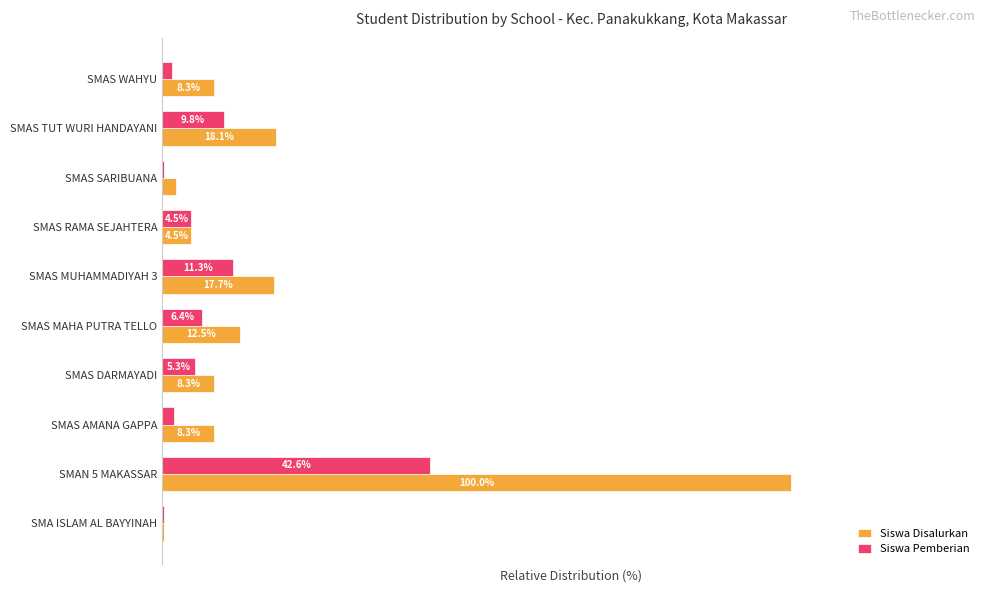

Is the value of Siswa Disalurkan at SMAS AMANA GAPPA greater than the value of Siswa Pemberian at SMA ISLAM AL BAYYINAH?

Yes